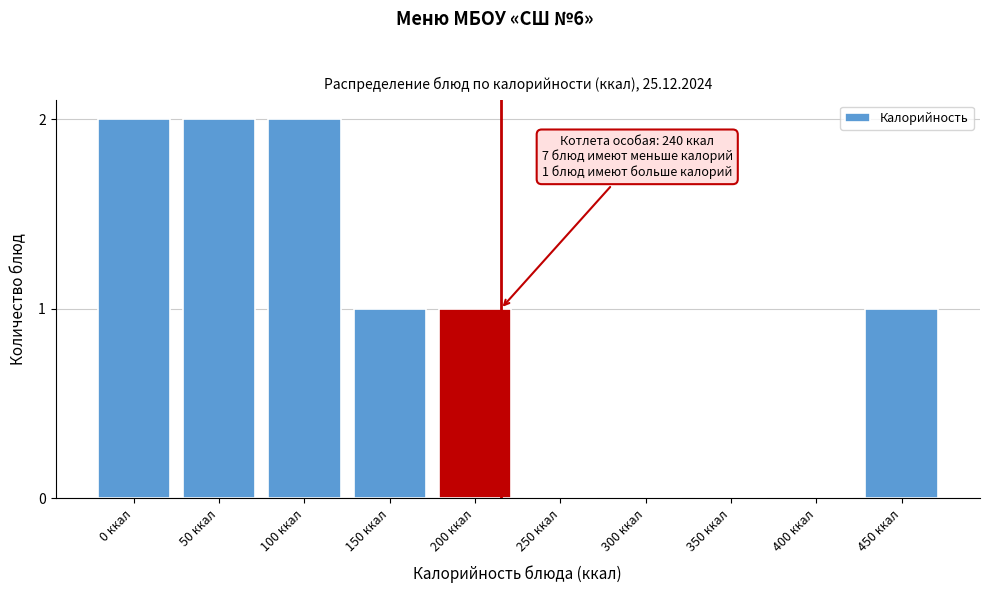

Reading right to left, what are all the values shown in this chart?

450 ккал=1	400 ккал=0	350 ккал=0	300 ккал=0	250 ккал=0	200 ккал=1	150 ккал=1	100 ккал=2	50 ккал=2	0 ккал=2